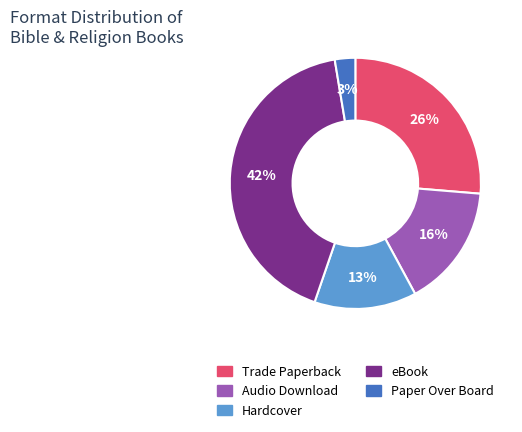

How many segments does this pie chart have?

5